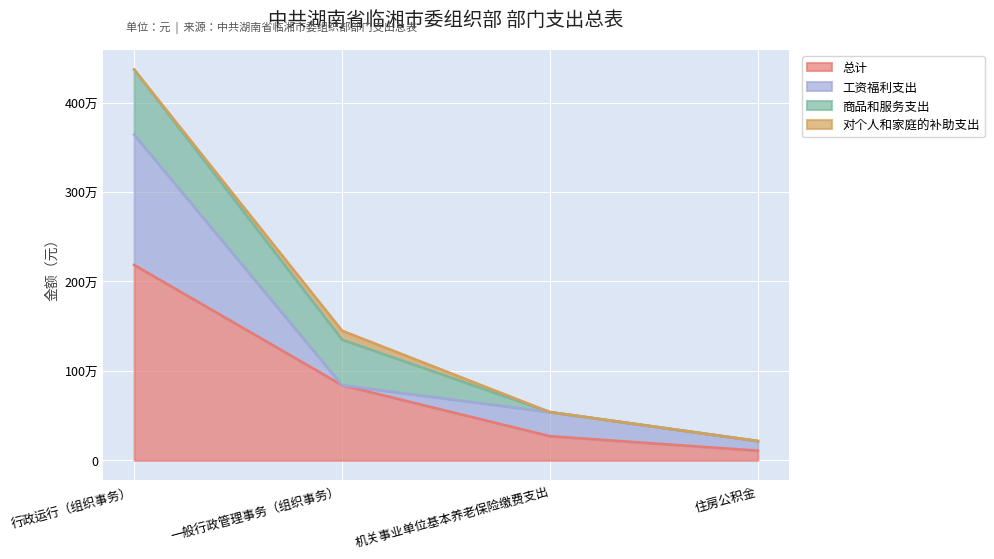

True or false: 工资福利支出 and 对个人和家庭的补助支出 intersect in this chart.

True